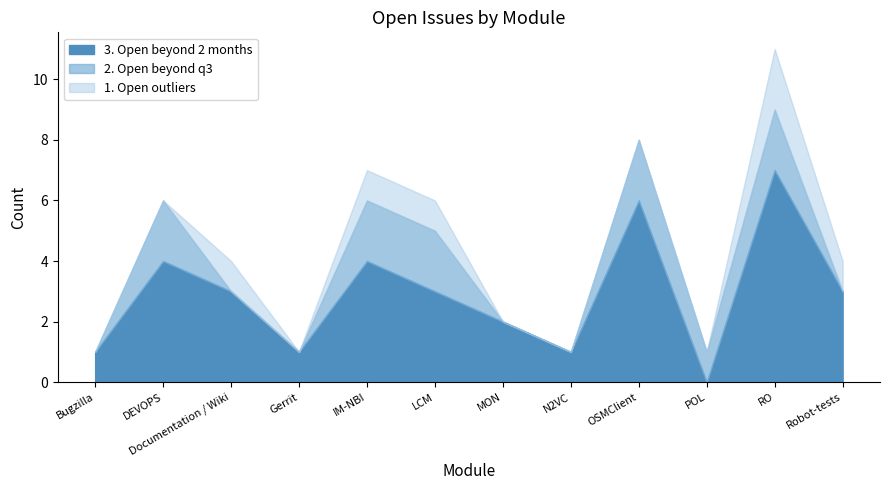

What is the total value across all series at DEVOPS?

6